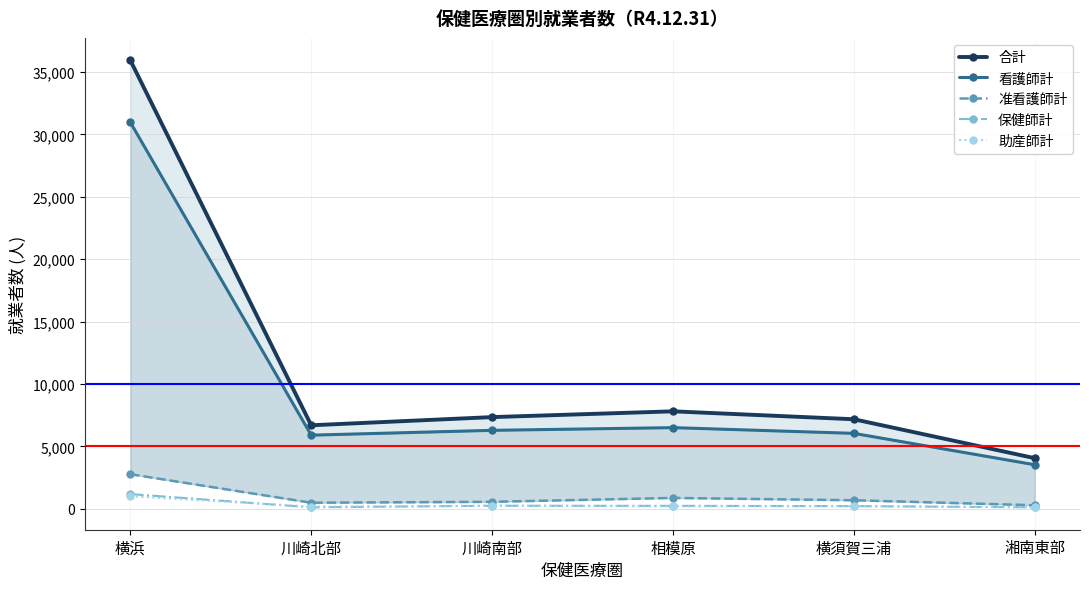

What is the sum of all 看護師計 values?

59250